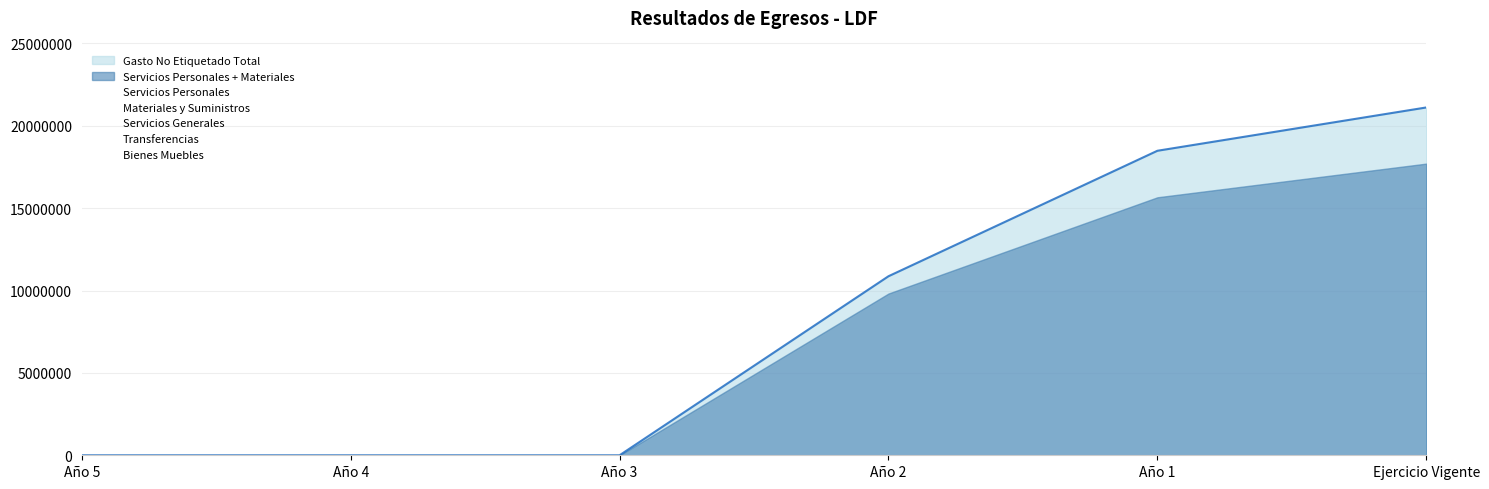

What is the label of the 1st point from the right?

Ejercicio Vigente